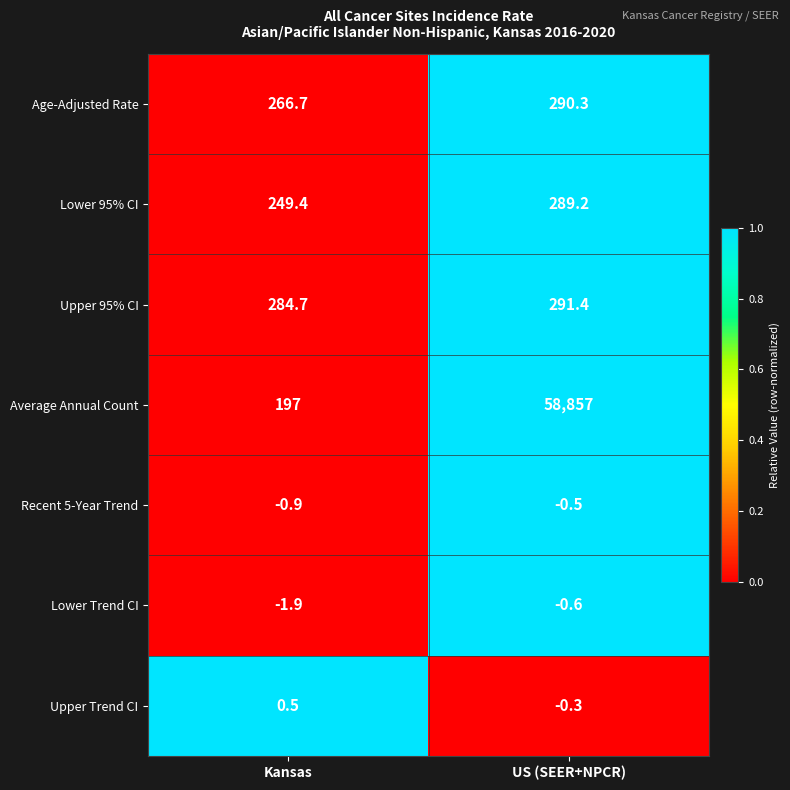

What is the sum of all Recent 5-Year Trend values?

-1.4